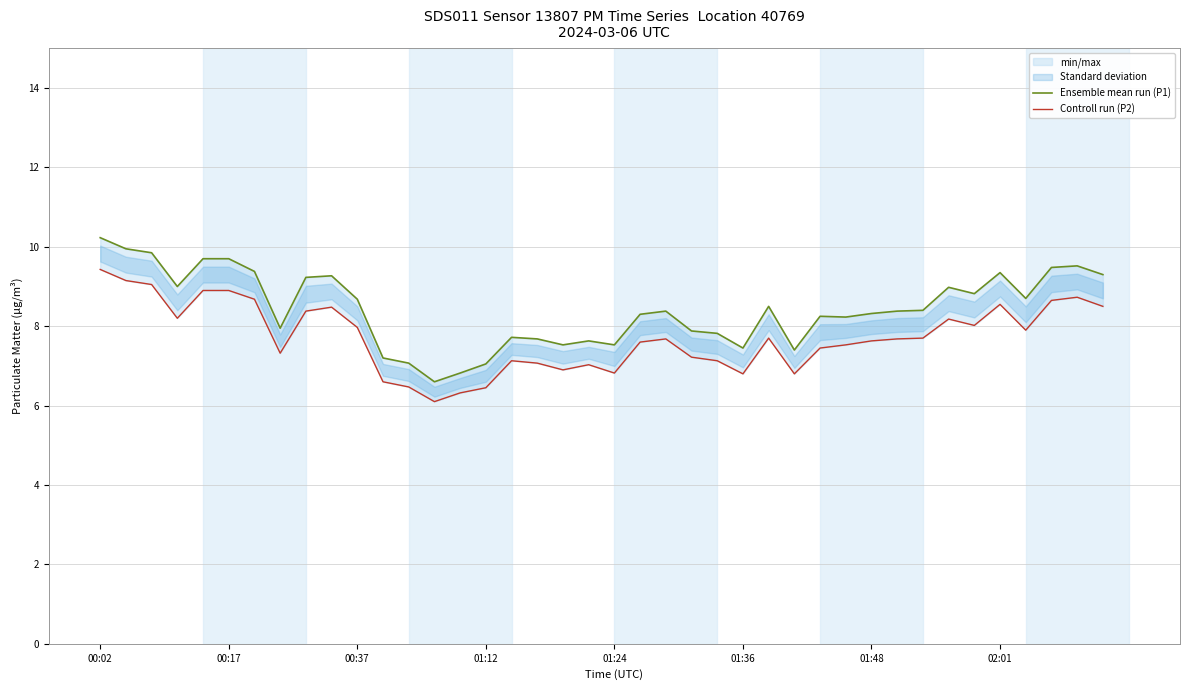

The value of Controll run (P2) at 12 is 6.5. True or false?

True